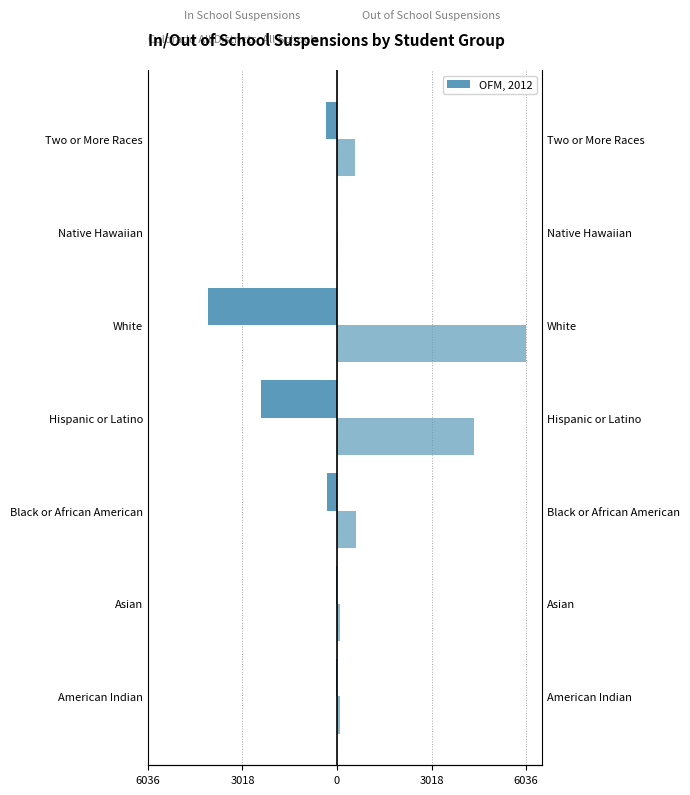

What is the smallest value displayed?

-4130